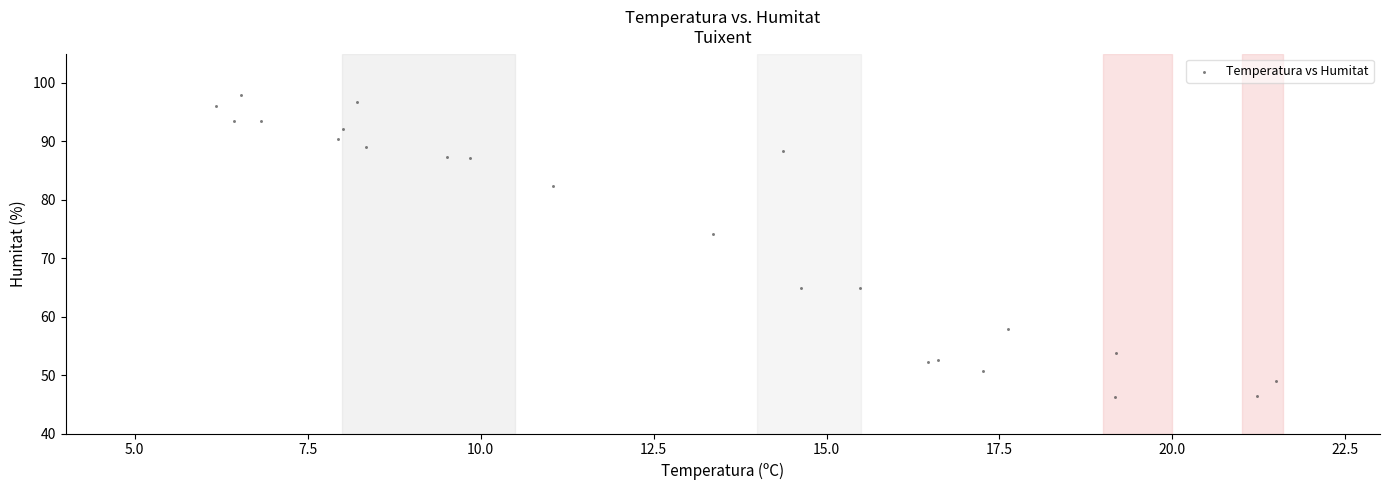

What Y value in the scatter plot is closest to 72?

74.1